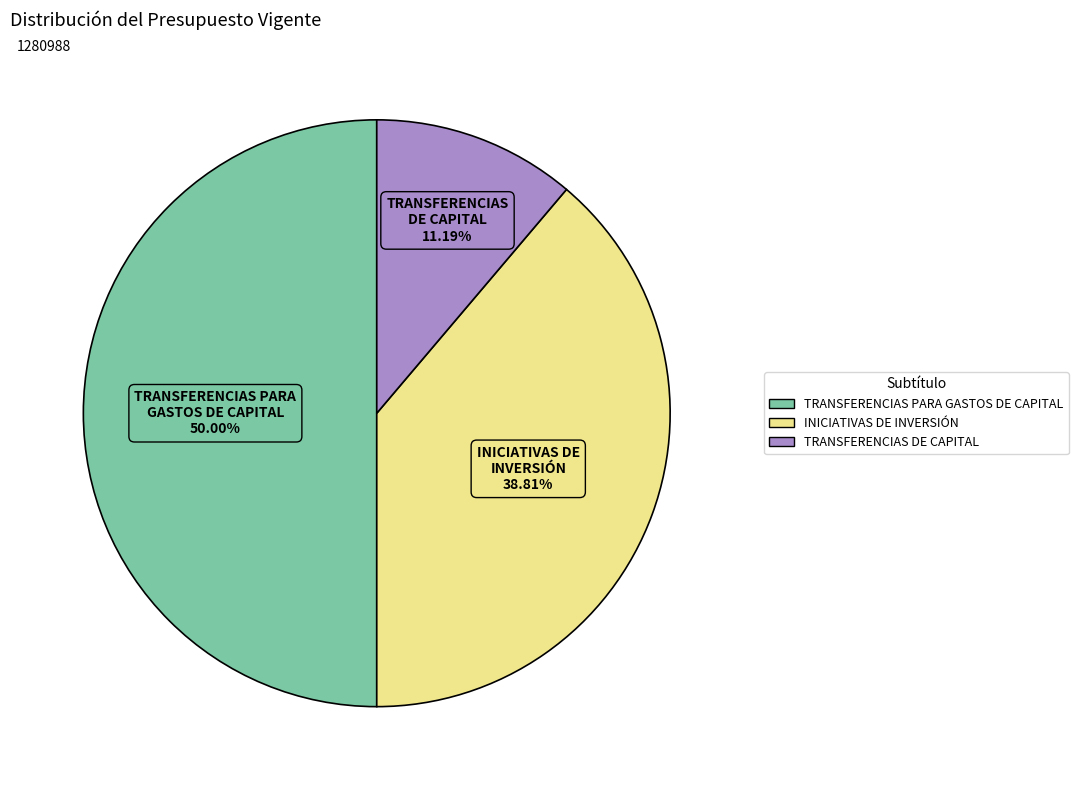

Is it true that TRANSFERENCIAS DE CAPITAL is 11% of the pie?

True